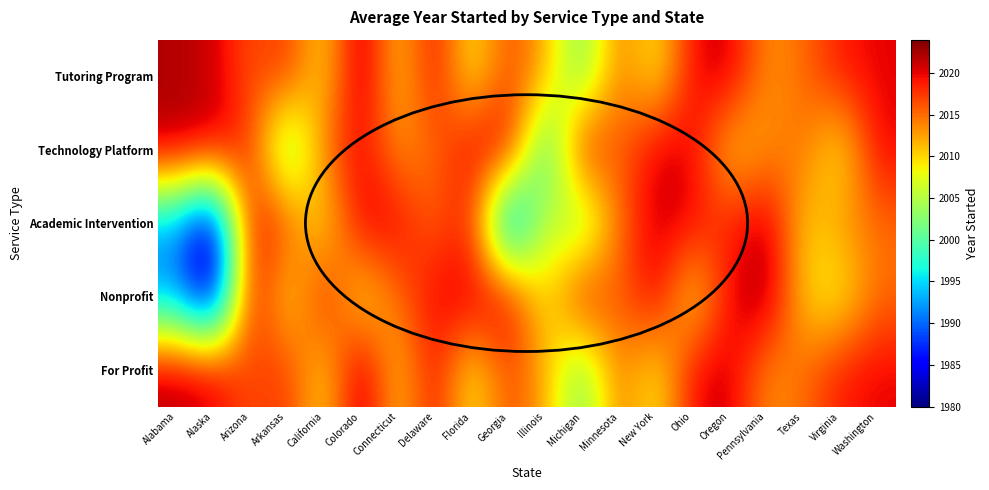

List the series in order of their peak value, lowest first.

Technology Platform, Academic Intervention, Tutoring Program, Nonprofit, For Profit